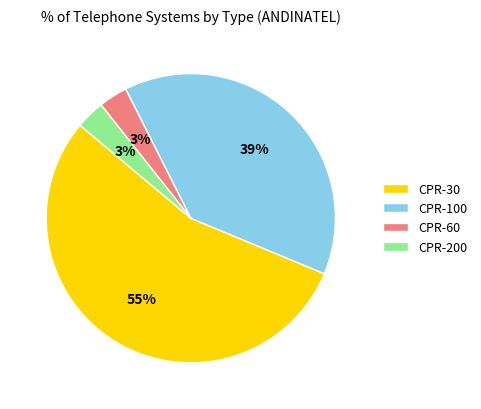

Is the sum of CPR-60 and CPR-100 greater than half?

No